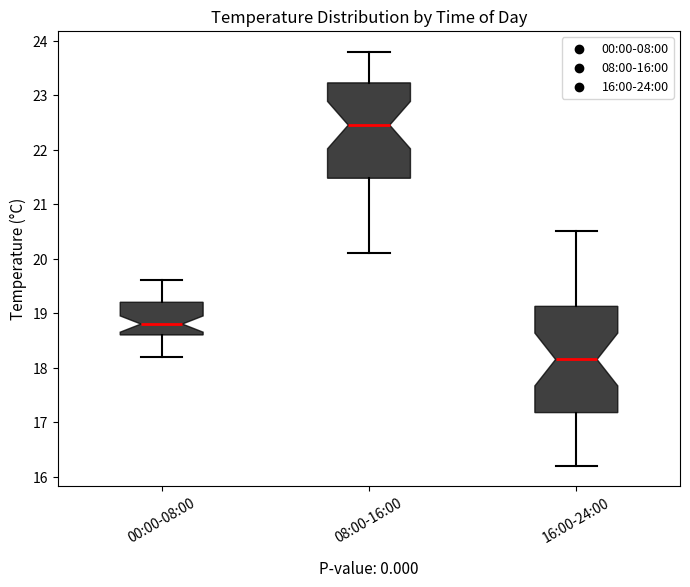

Where does the upper whisker of the box for 00:00-08:00 end on the y-axis? The values are not printed on the chart, so give them approximately, as read against the axis.

19.6